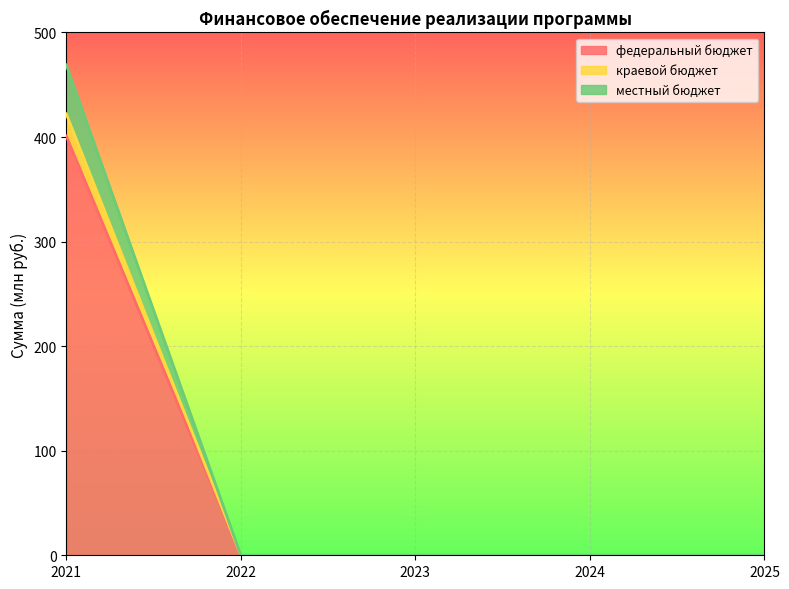

What value does the федеральный бюджет series have at 2021?

401.1